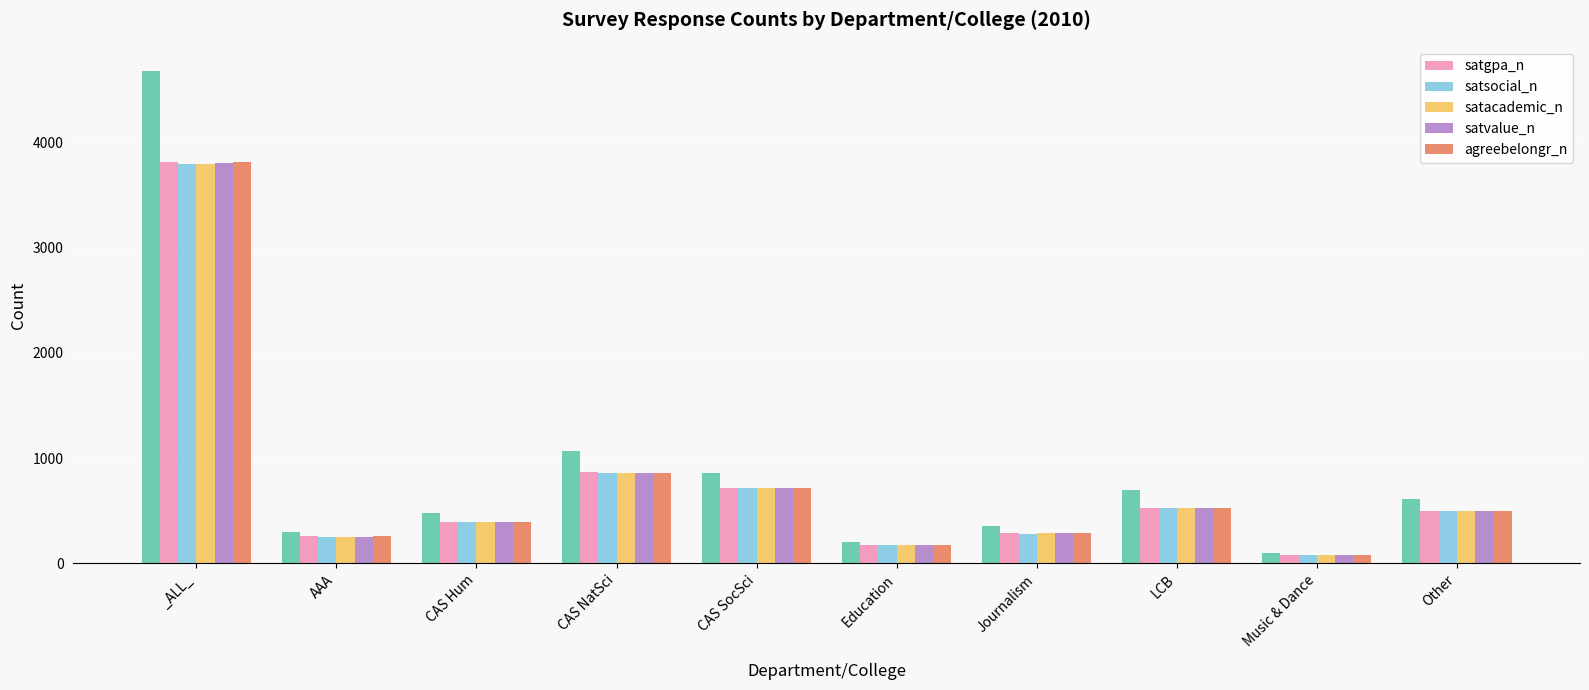

True or false: agreebelongr_n has a value of 164 at AAA.

False